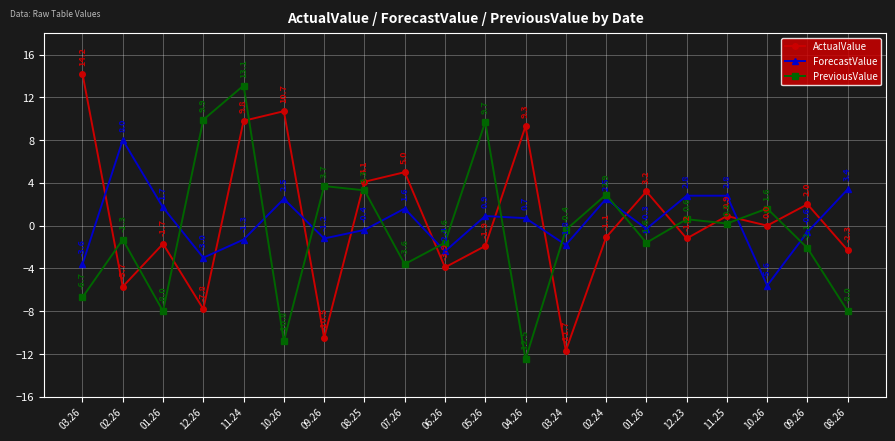

At which label is ForecastValue closest to 1?

05.26